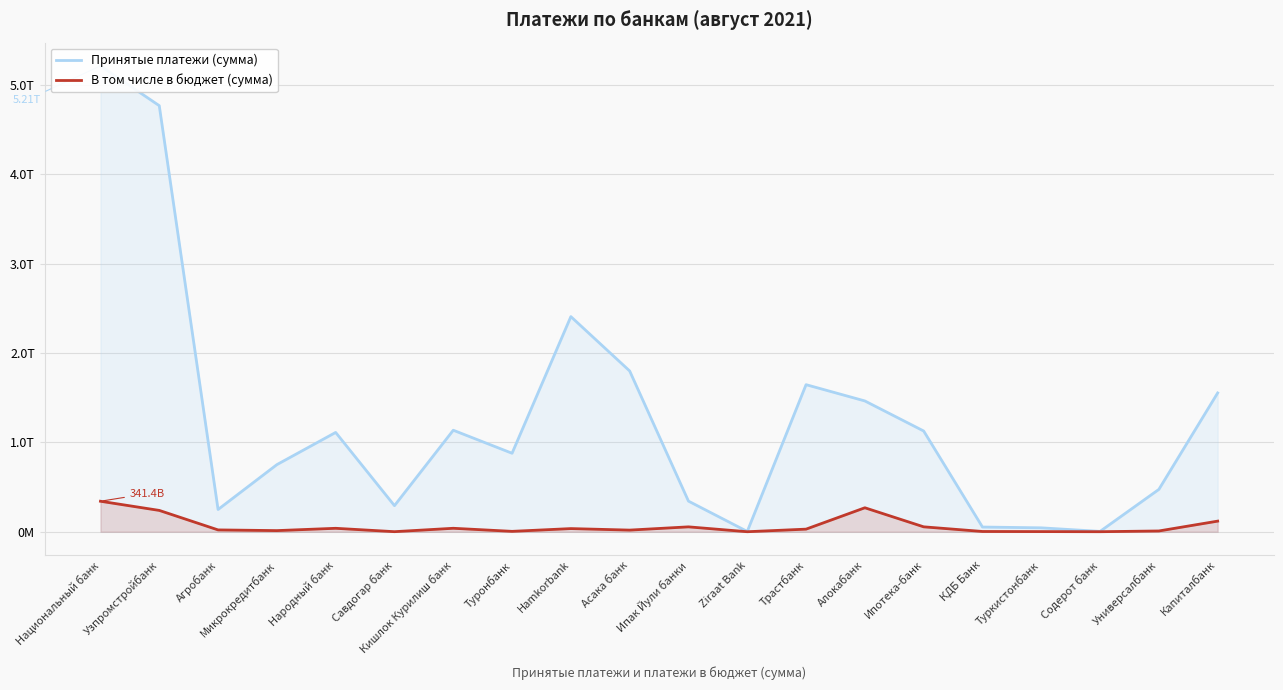

What is the label of the 19th point from the left?

Универсалбанк